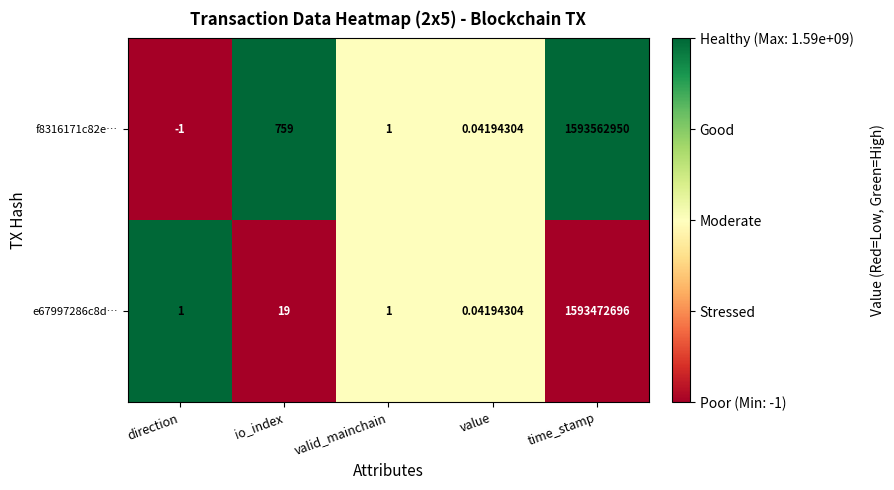

Which category has the highest value across all series?

time_stamp